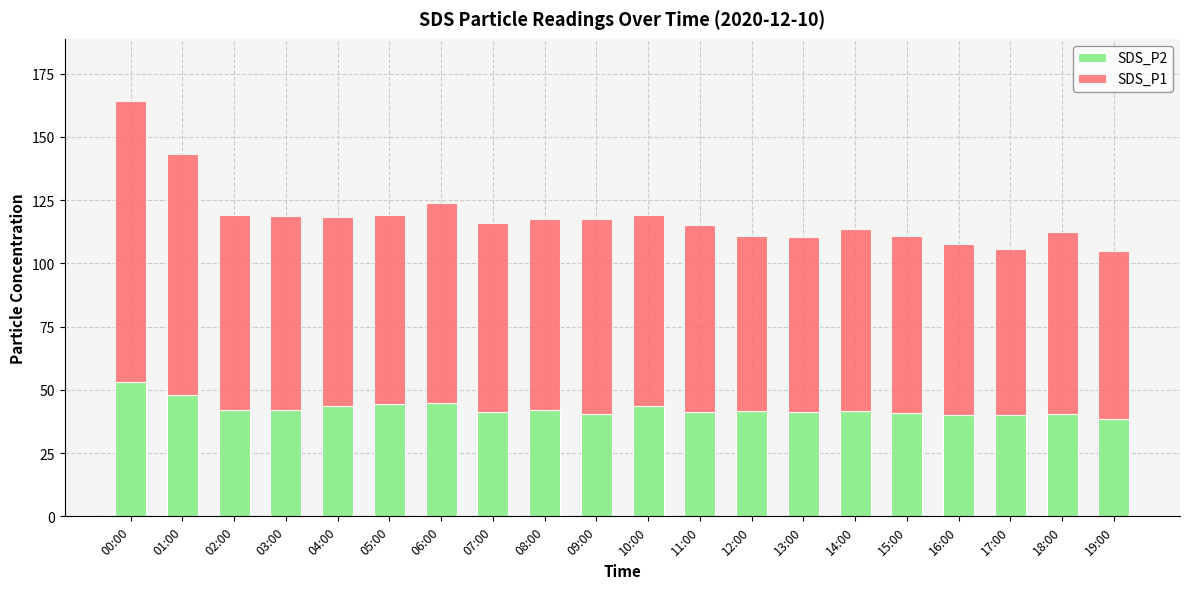

How many bars are there in total?

20